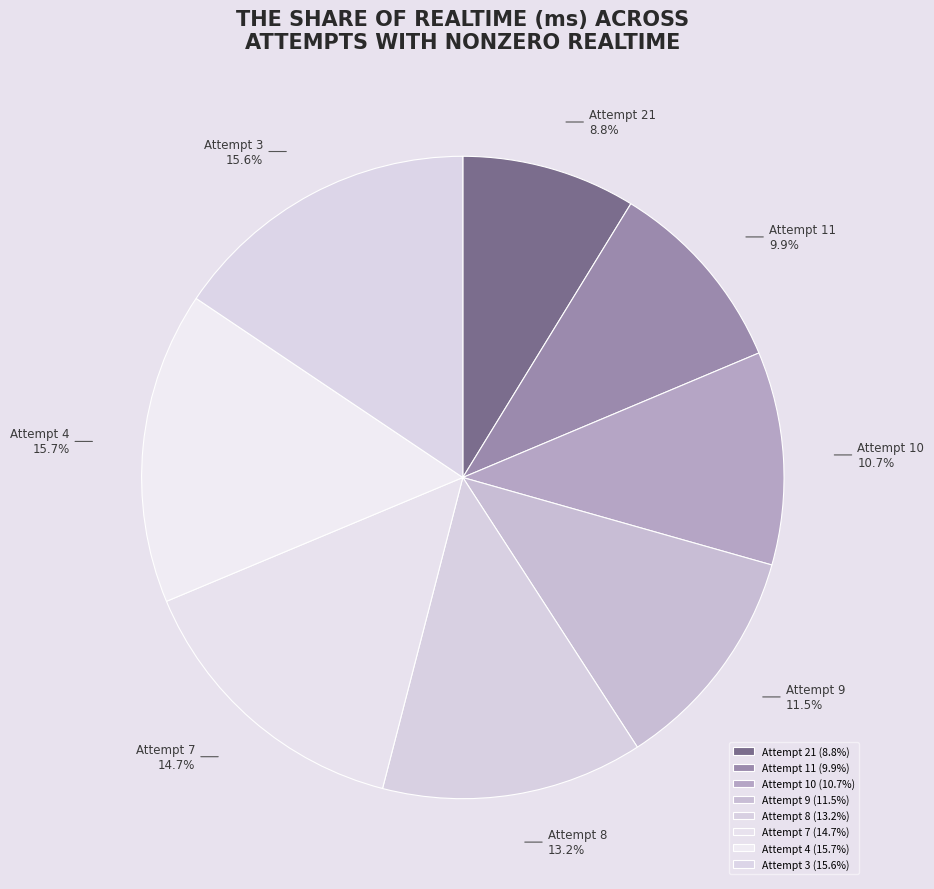

How many slices are in this pie chart?

8